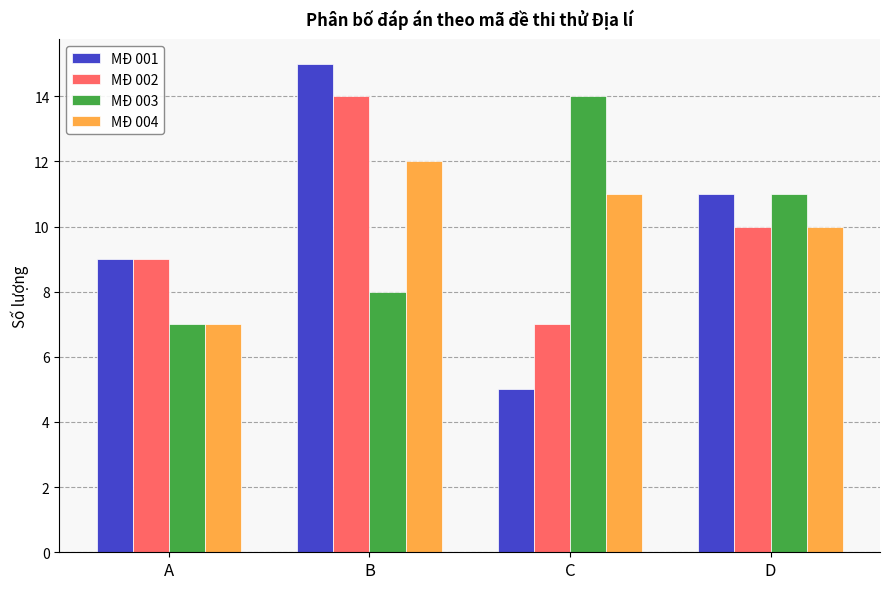

At which category is the sum across all series the highest?

B